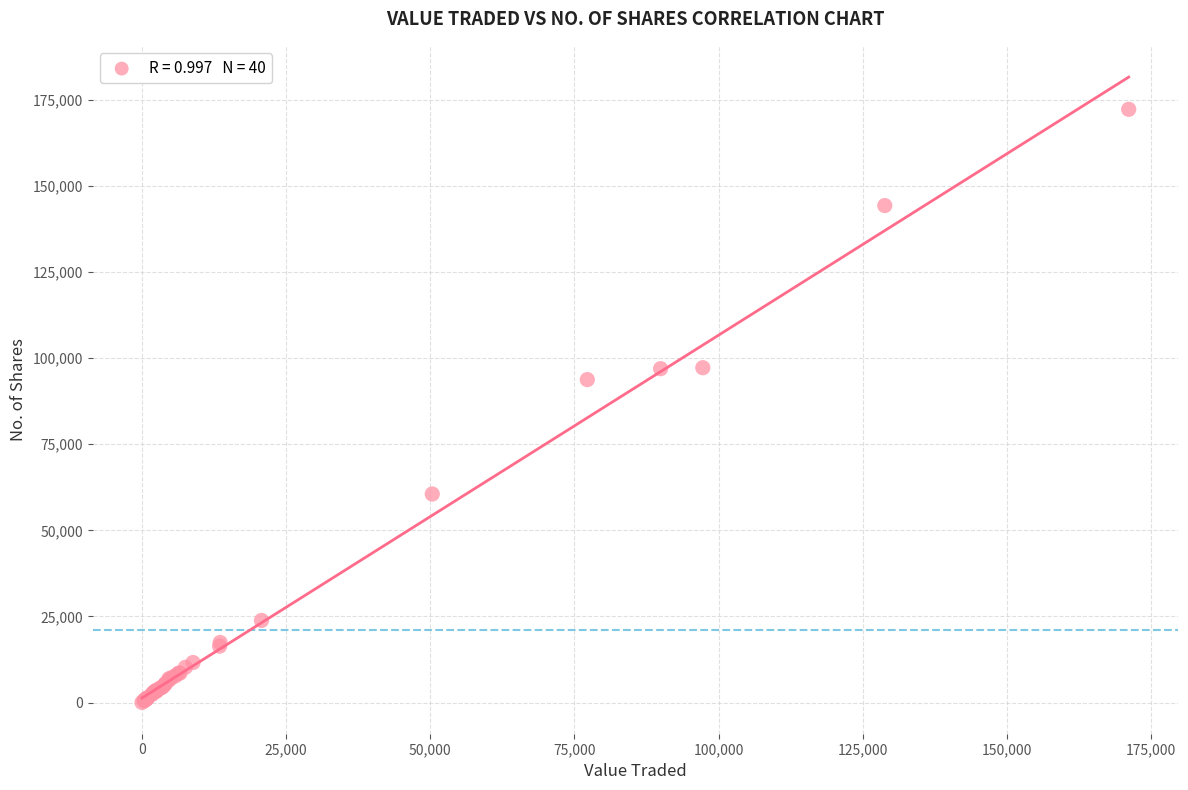

What Y value in the scatter plot is closest to 86129?

93755